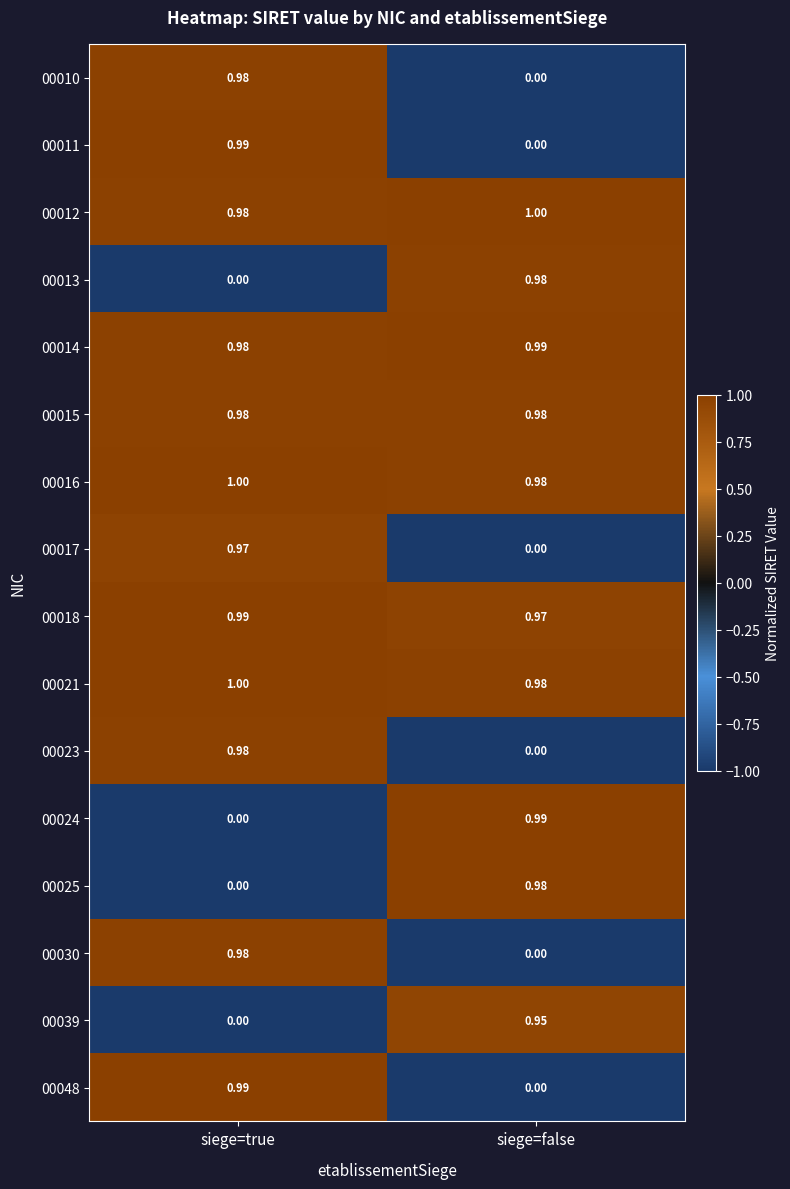

At which category is the sum across all series the highest?

siege=true